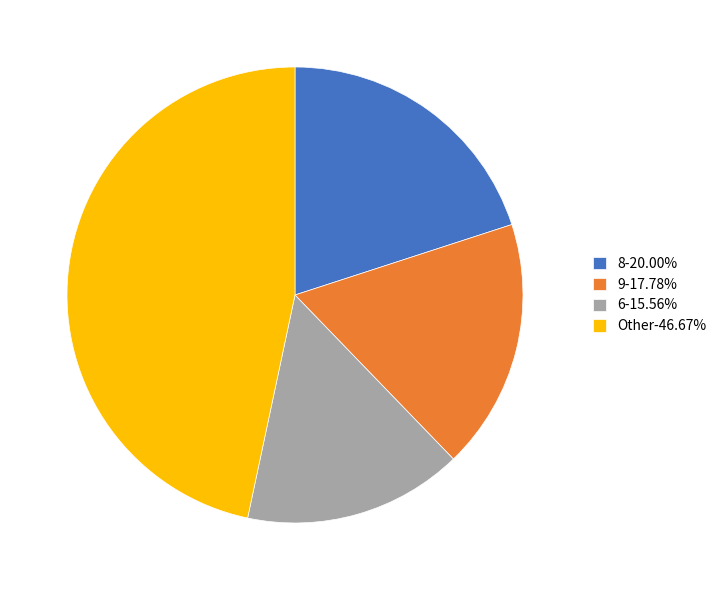

Approximately how many times larger is the value at 8-20.00% compared to 6-15.56%?

1.3